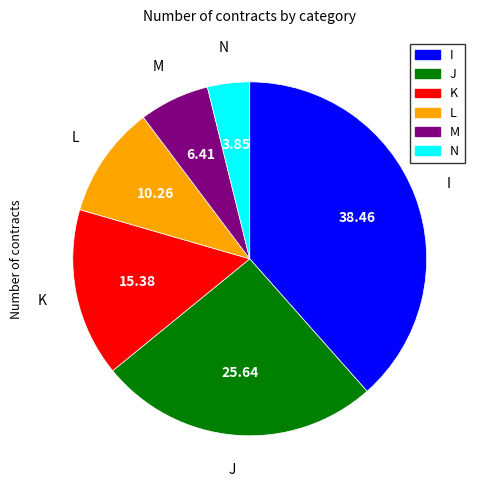

Approximately how many times larger is the value at M compared to L?

0.6